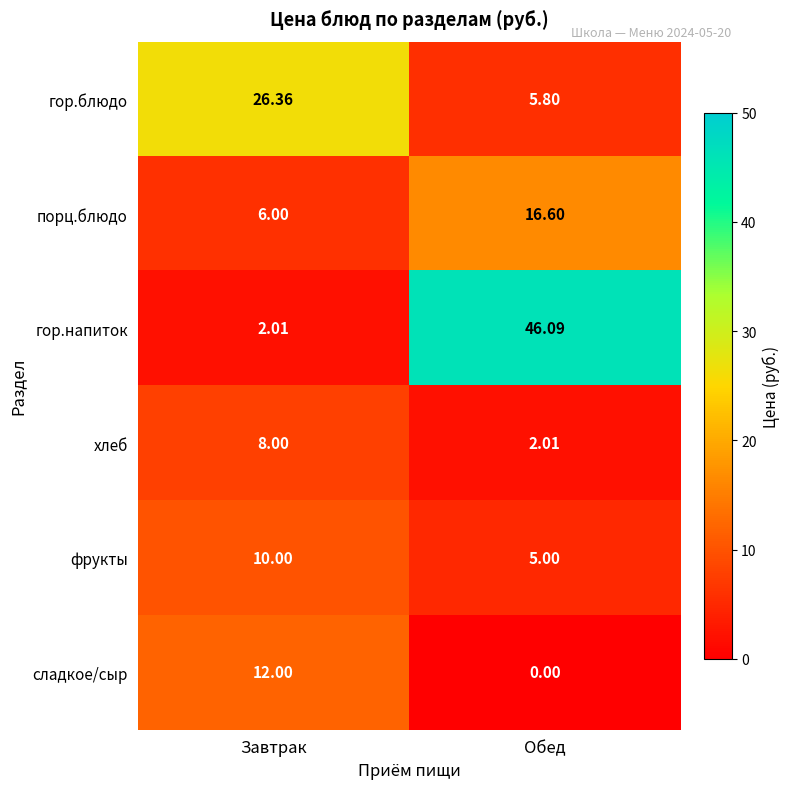

Which label corresponds to the smallest value in the chart?

Обед